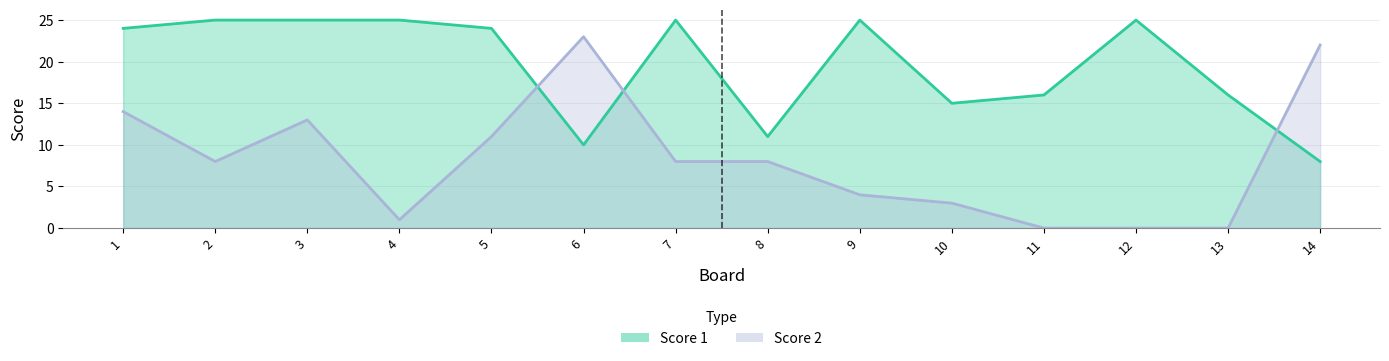

The value of Score 2 at 9 is 5. True or false?

False